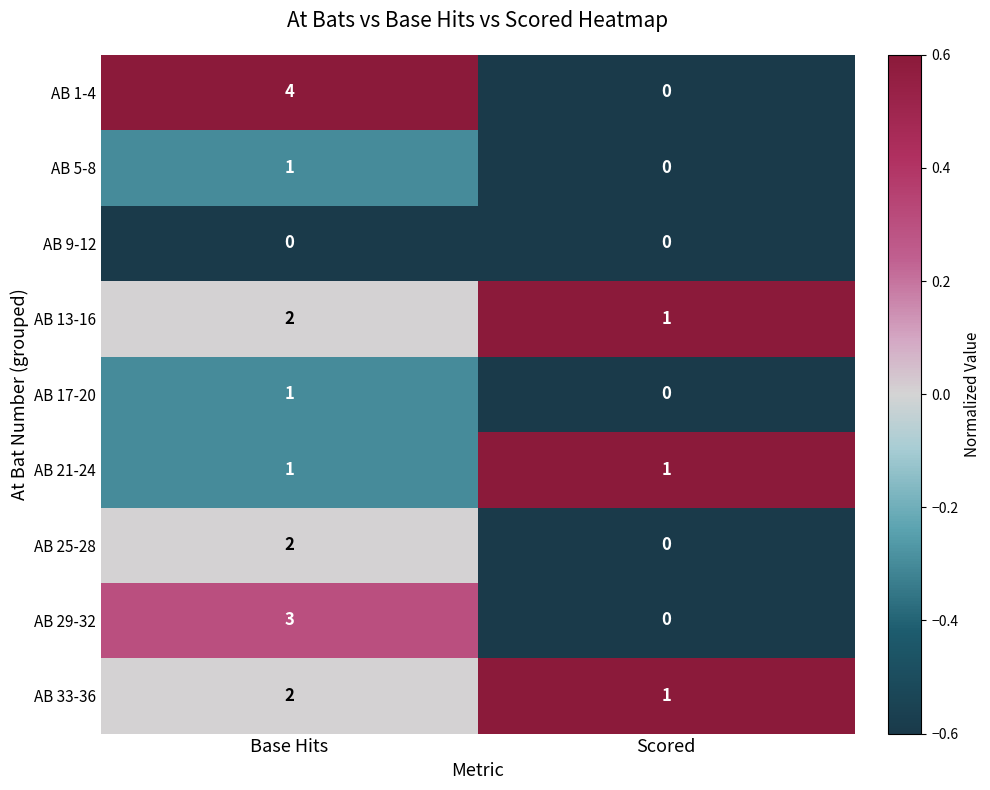

What is the difference between the AB 29-32 values at Scored and Base Hits?

3